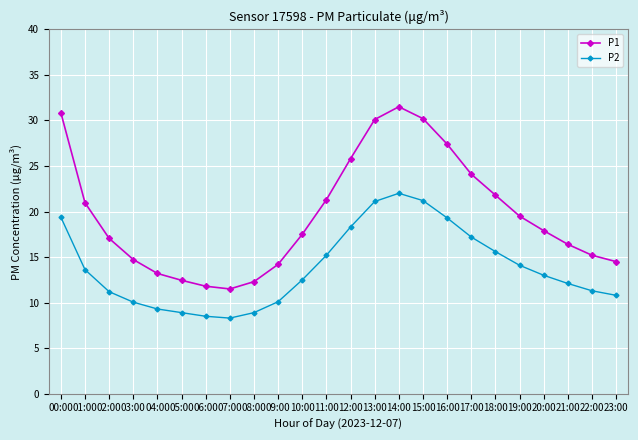

What is the sum of the P1 values at 15:00 and 22:00?

45.4